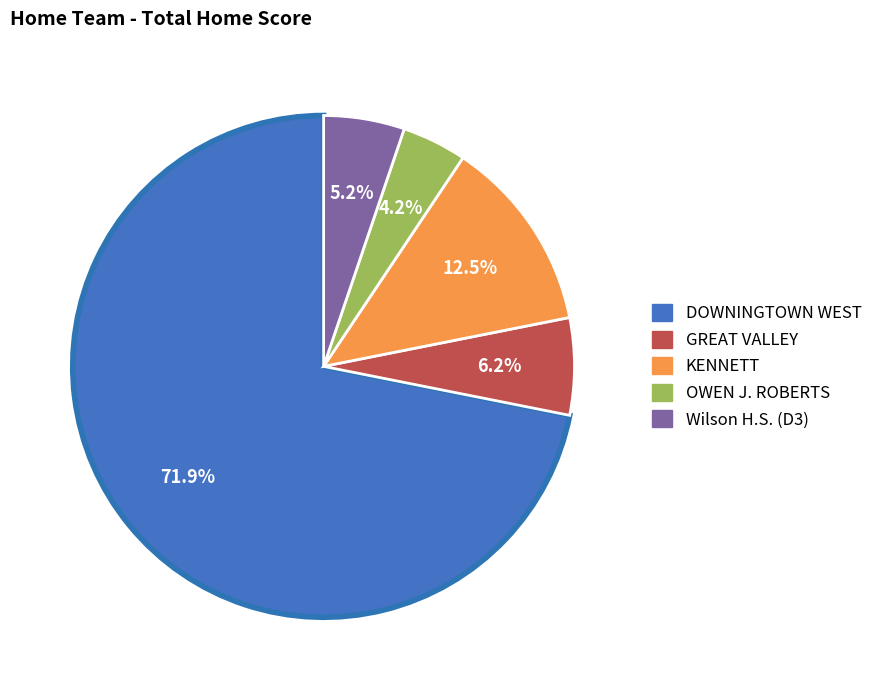

Count the number of slices in the pie.

5